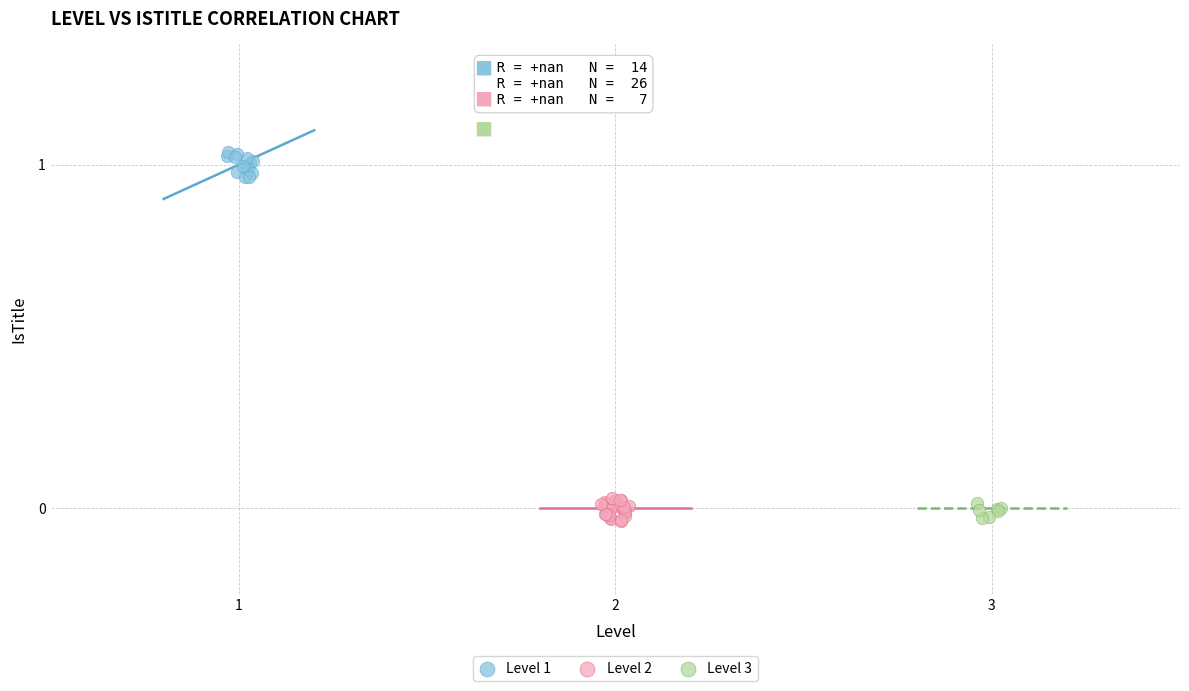

Which series contains the highest Y value?

Level 1